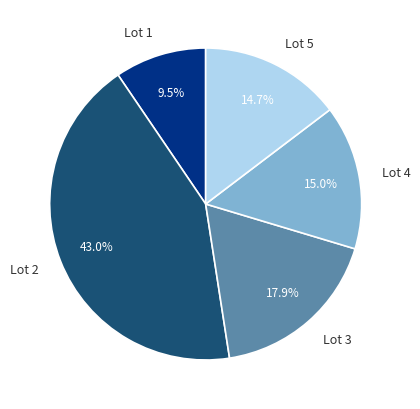

Is there a majority slice in this chart?

No